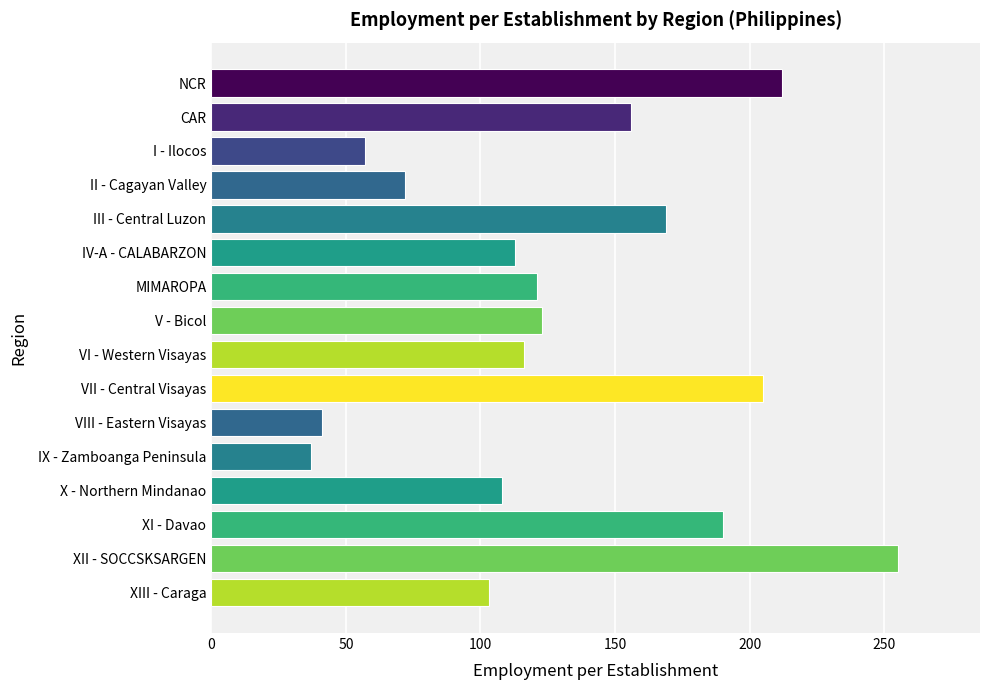

True or false: the data shows 335 at XI - Davao.

False